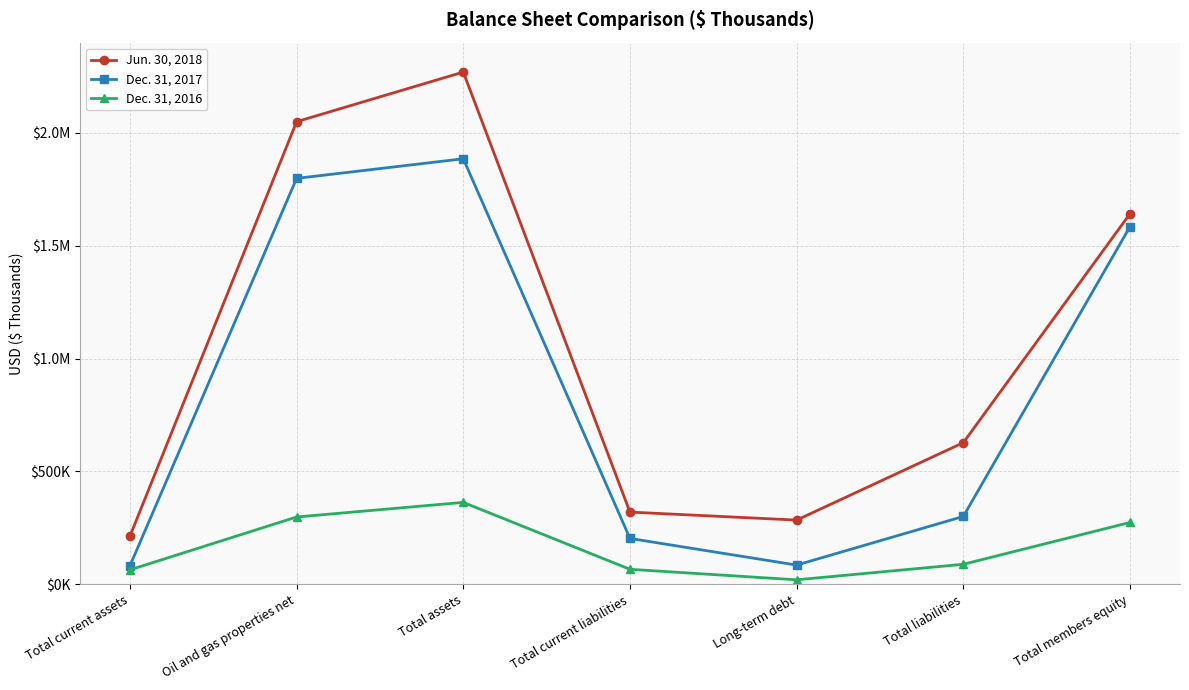

What is the sum of all Jun. 30, 2018 values?

7407703